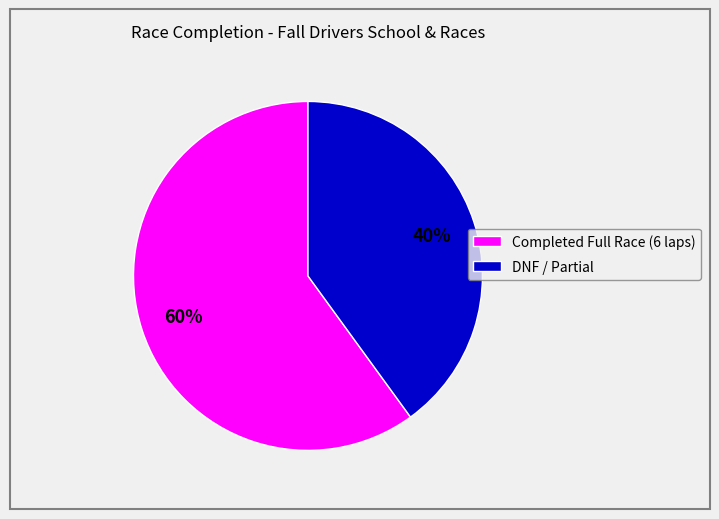

Combined, do DNF / Partial and Completed Full Race (6 laps) account for over 50%?

Yes